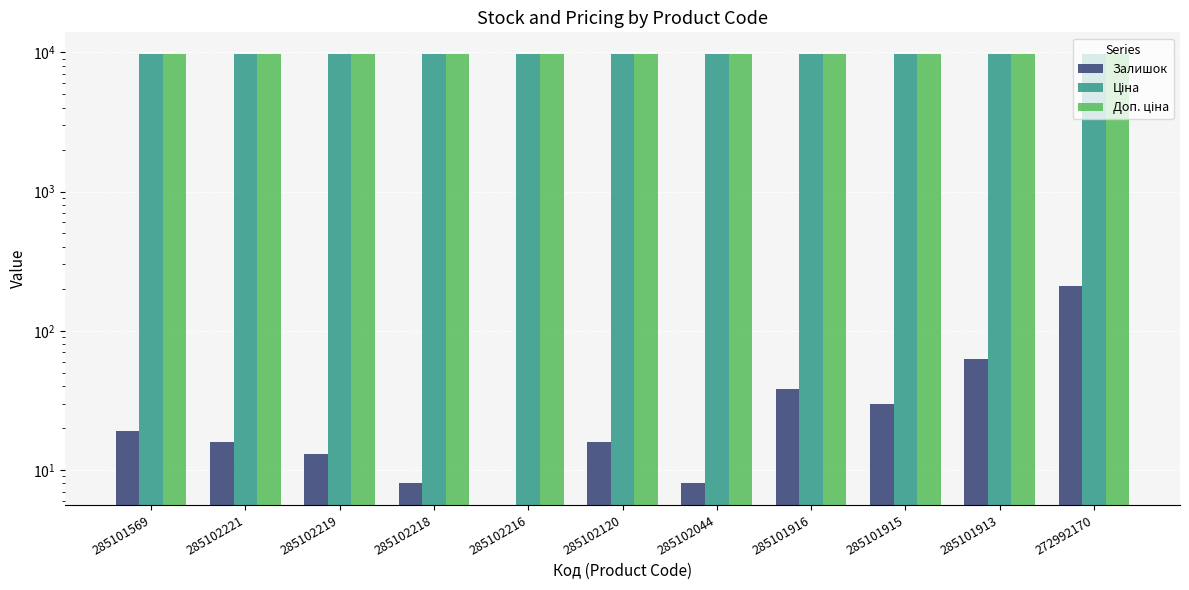

At how many categories does at least one series exceed 3958?

11